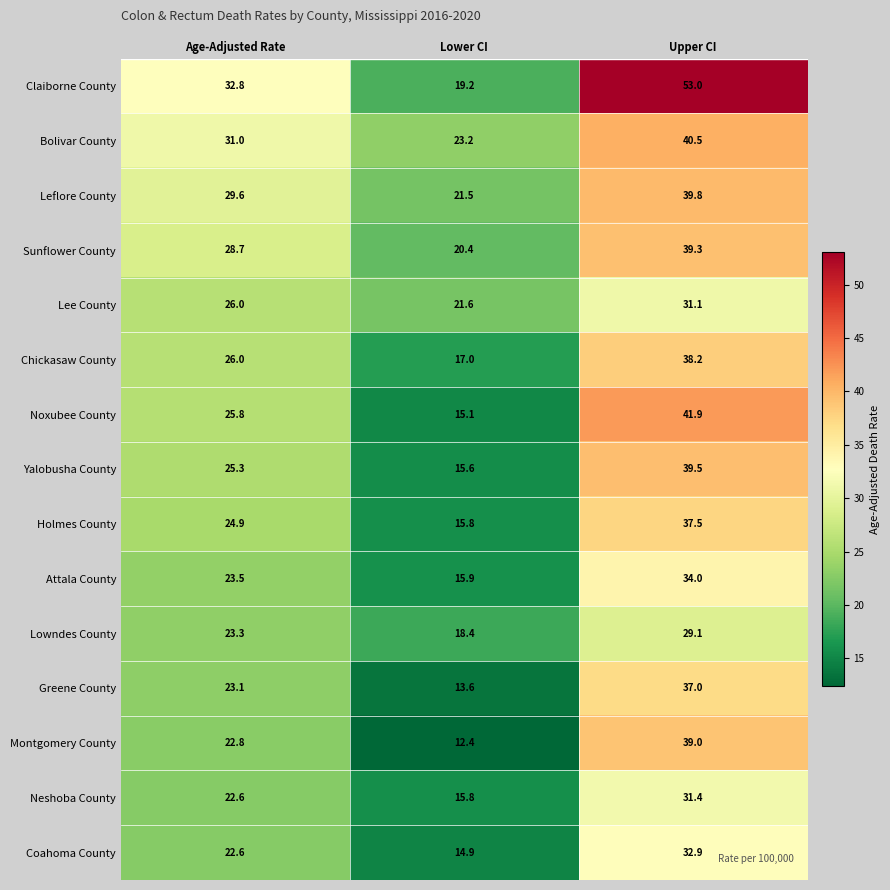

Where is Chickasaw County nearest to the value 27?

Age-Adjusted Rate